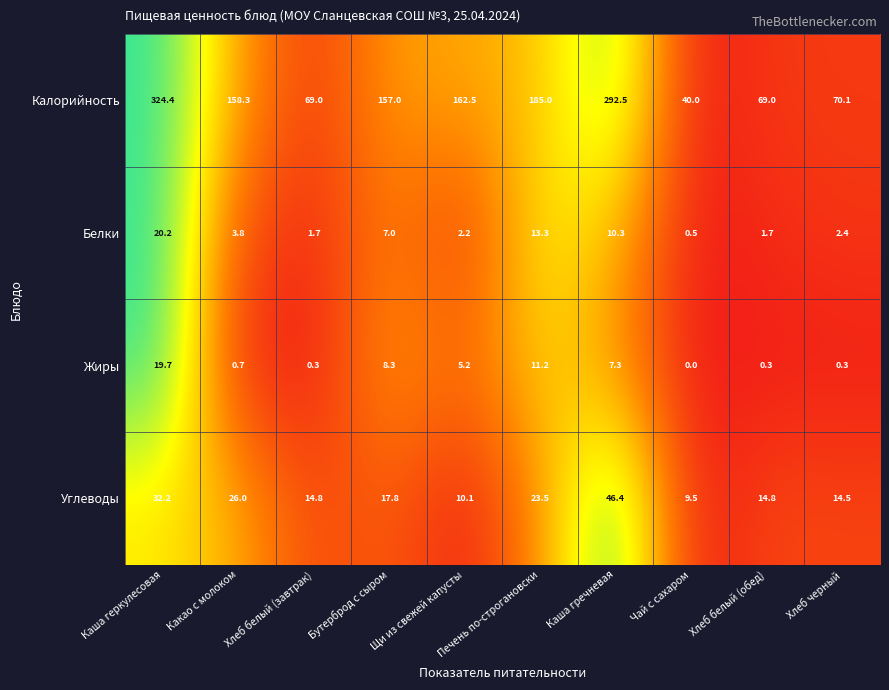

Between Хлеб белый (завтрак) and Чай с сахаром, which series saw the biggest shift?

Калорийность